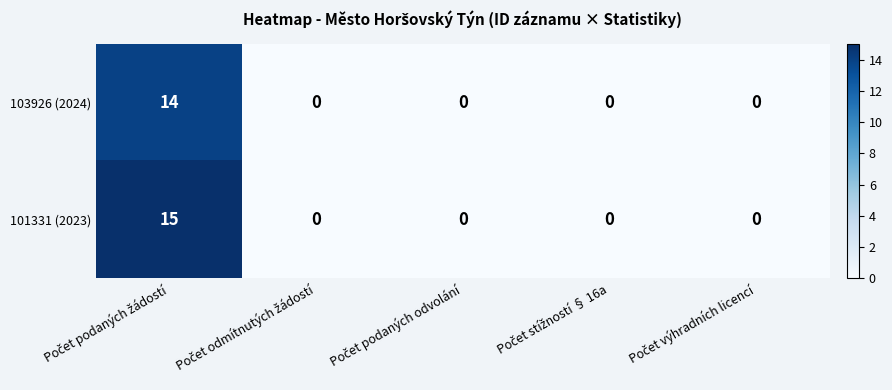

At how many categories does at least one series exceed 10?

1